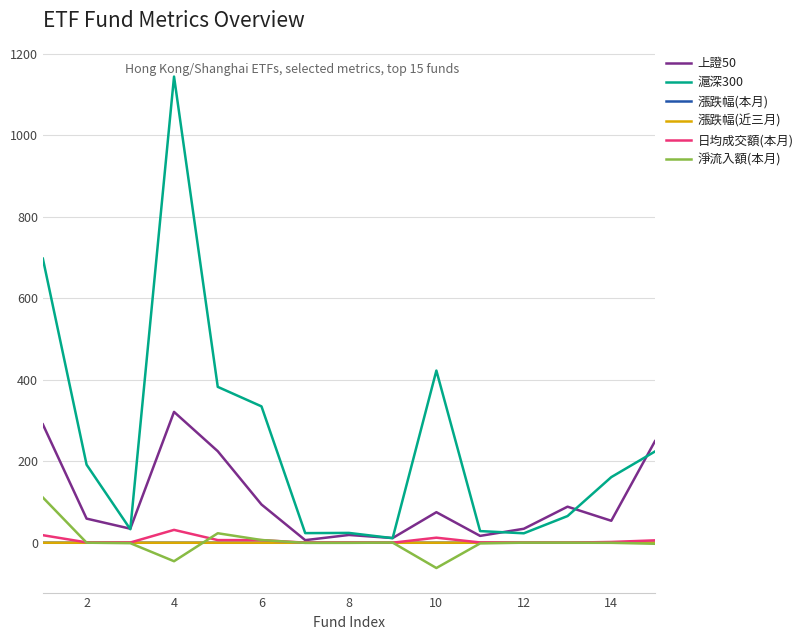

Which series has the largest range (max minus min)?

滬深300